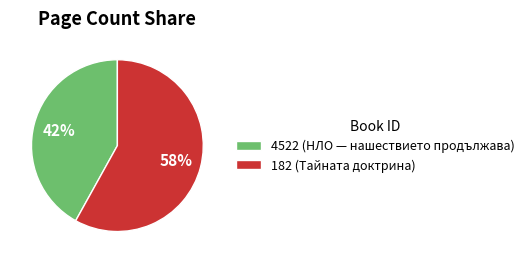

To the nearest percent, what is the difference between the largest and smallest slice percentages?

16%